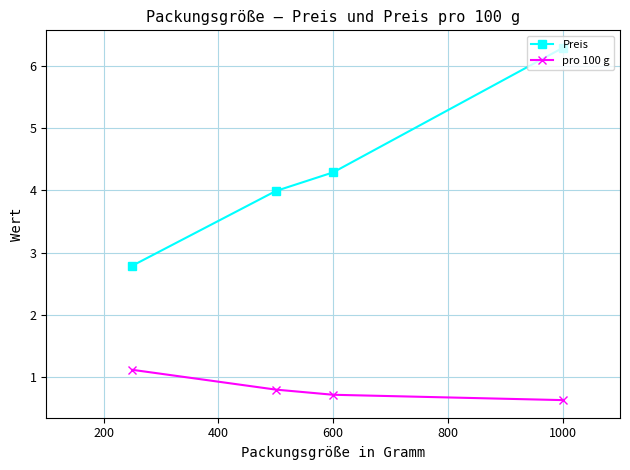

What is the value of the Preis point at the 1st from the left?

2.8